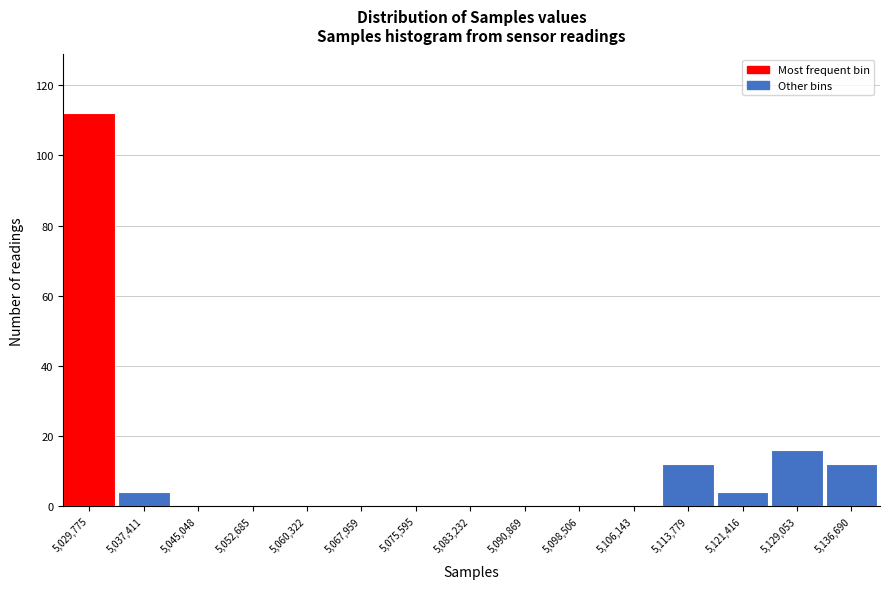

Reading right to left, list all the values displayed in this chart.

5,136,690=12	5,129,053=16	5,121,416=4	5,113,779=12	5,106,143=0	5,098,506=0	5,090,869=0	5,083,232=0	5,075,595=0	5,067,959=0	5,060,322=0	5,052,685=0	5,045,048=0	5,037,411=4	5,029,775=112